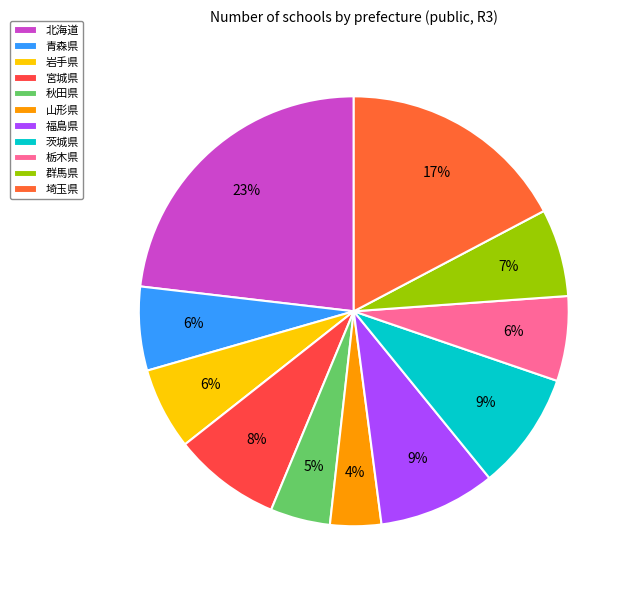

What percentage is the 秋田県 slice, to the nearest percent?

5%